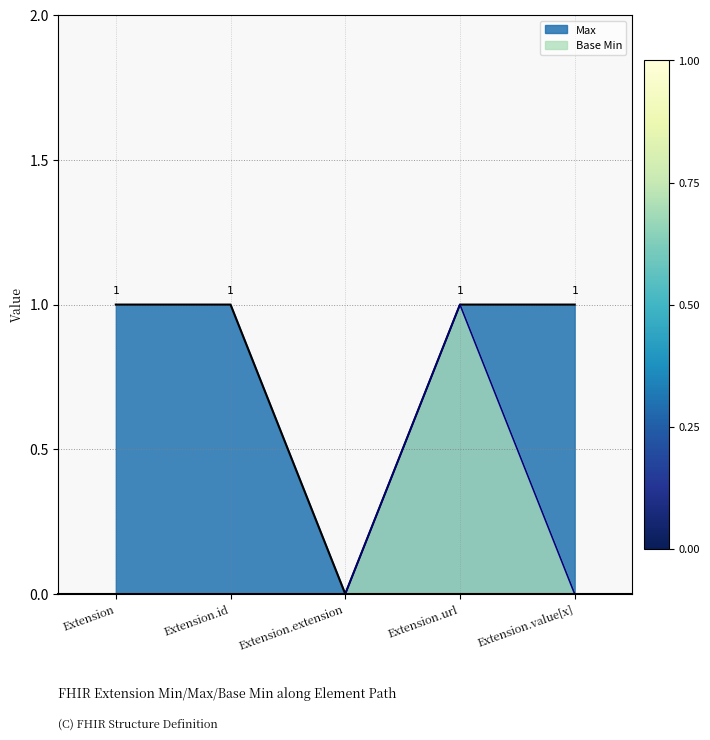

Between Extension.url and Extension.extension, which is larger?

Extension.url